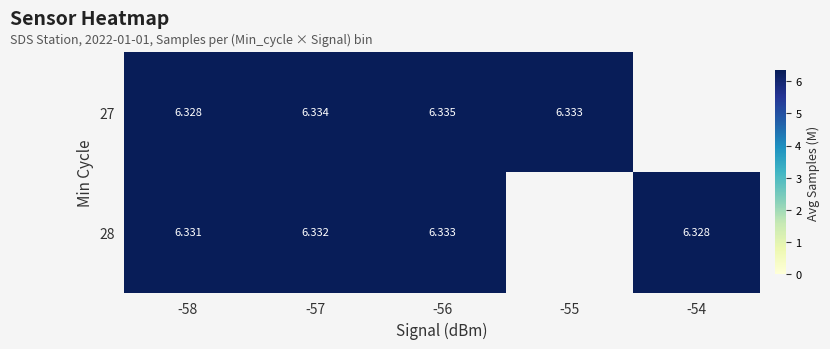

Is it true that 27 equals 1.5 at -56?

False